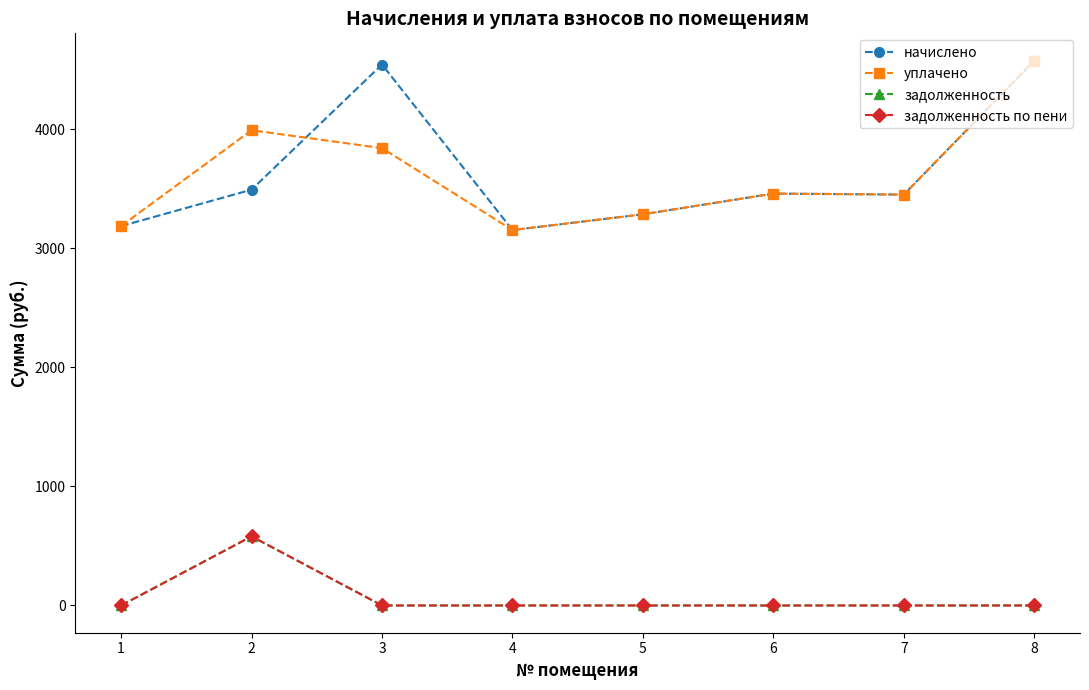

Does the chart have visible grid lines?

No